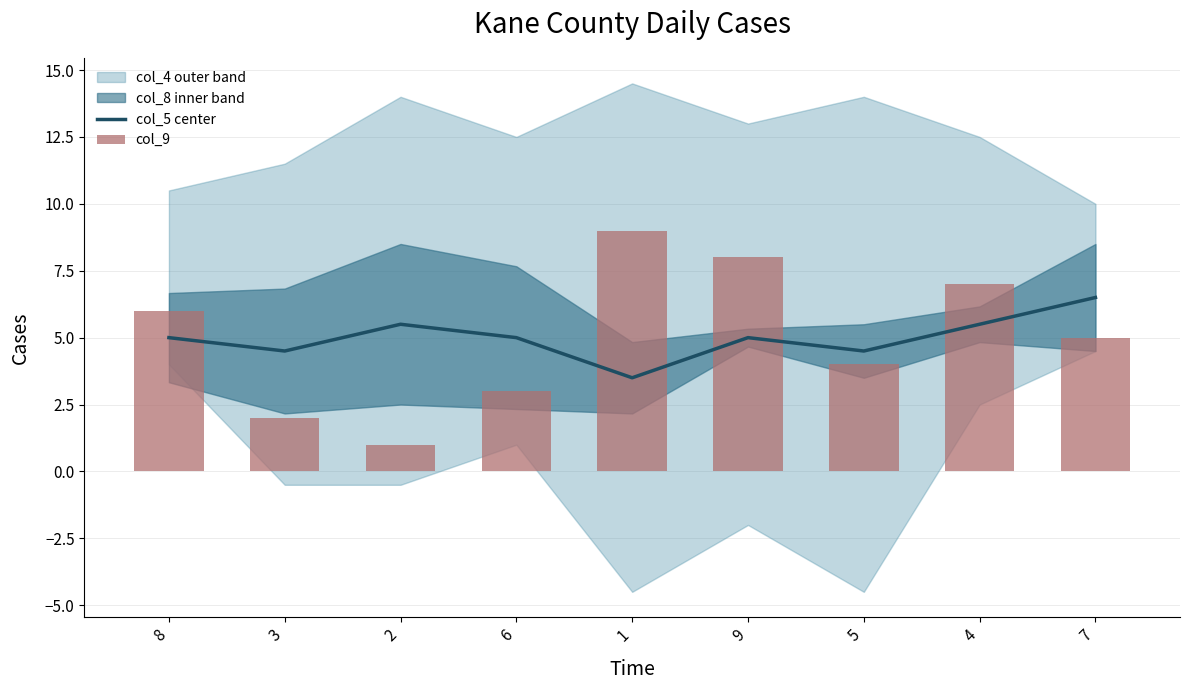

What is the maximum value for col_5 center?

6.5